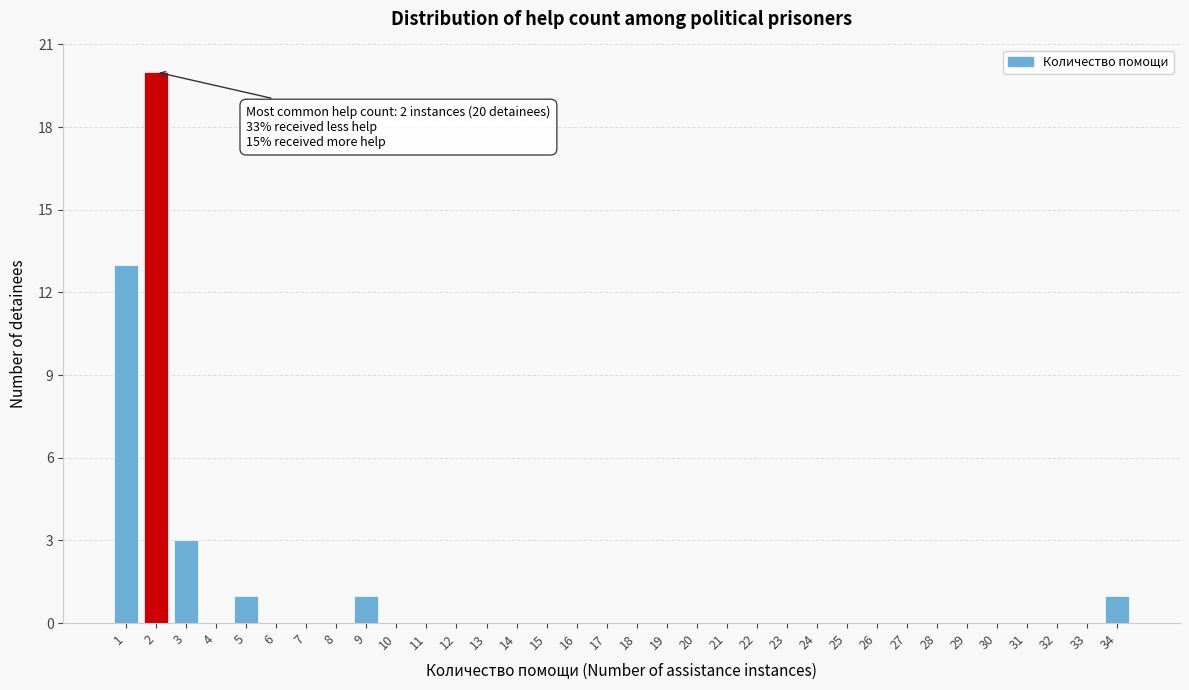

Which range on the x-axis has the tallest bar?

1.5 to 2.5